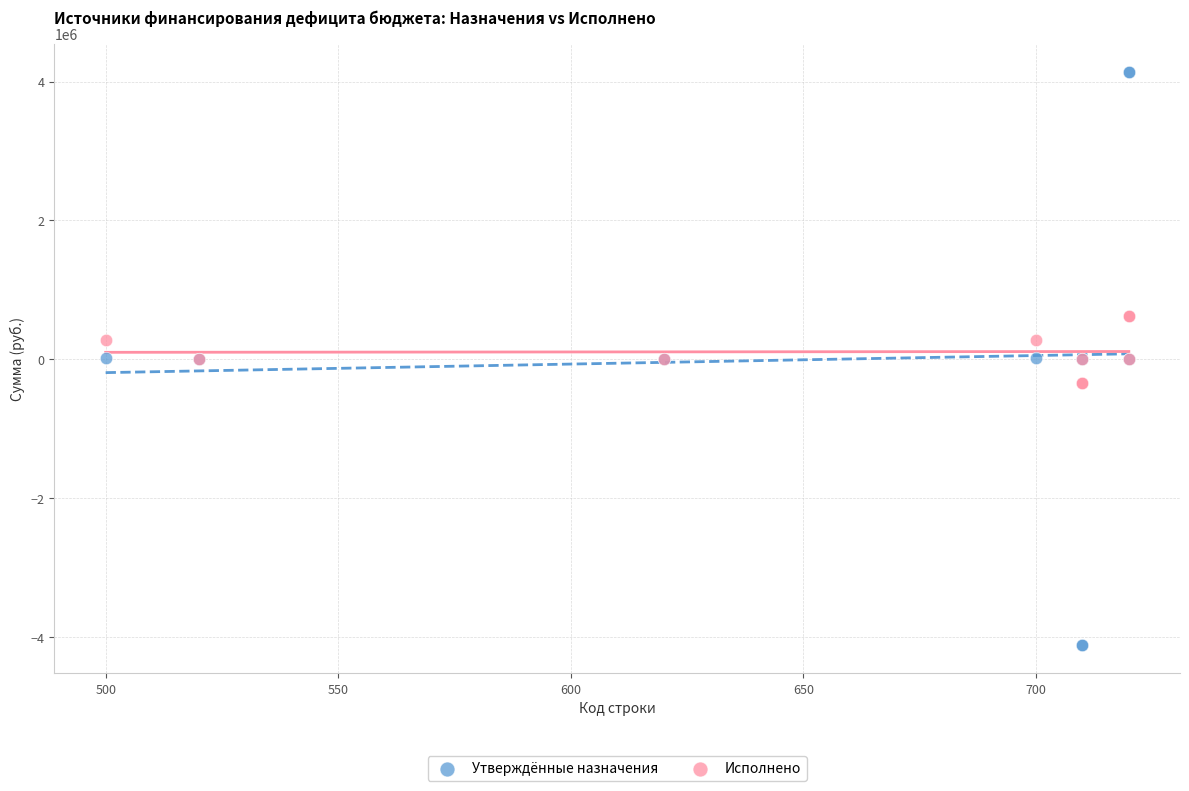

Which series reaches the minimum Y coordinate?

Утверждённые назначения